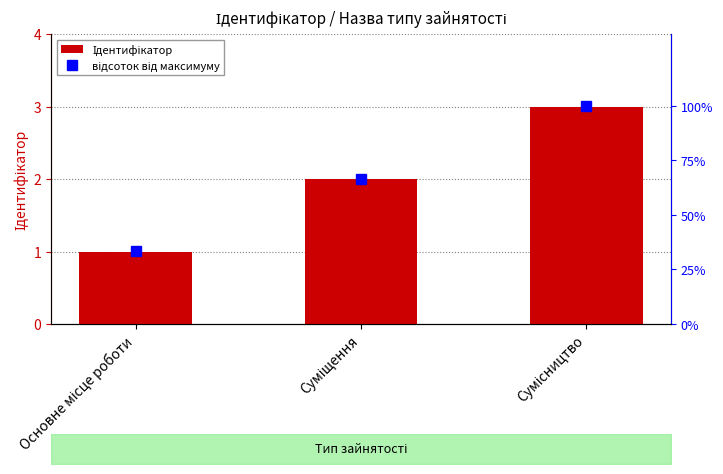

The відсоток від максимуму series shows 66.7 at Суміщення. True or false?

True